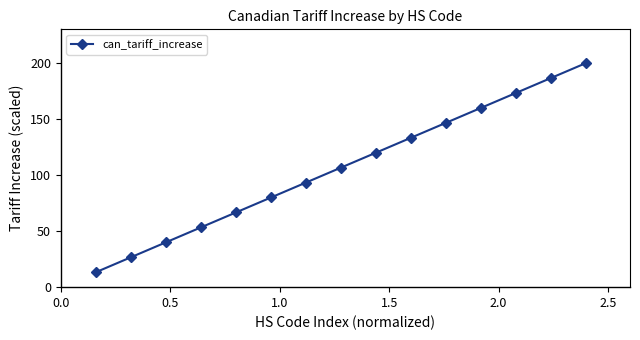

What is the value of the 12th point from the left?

160.0